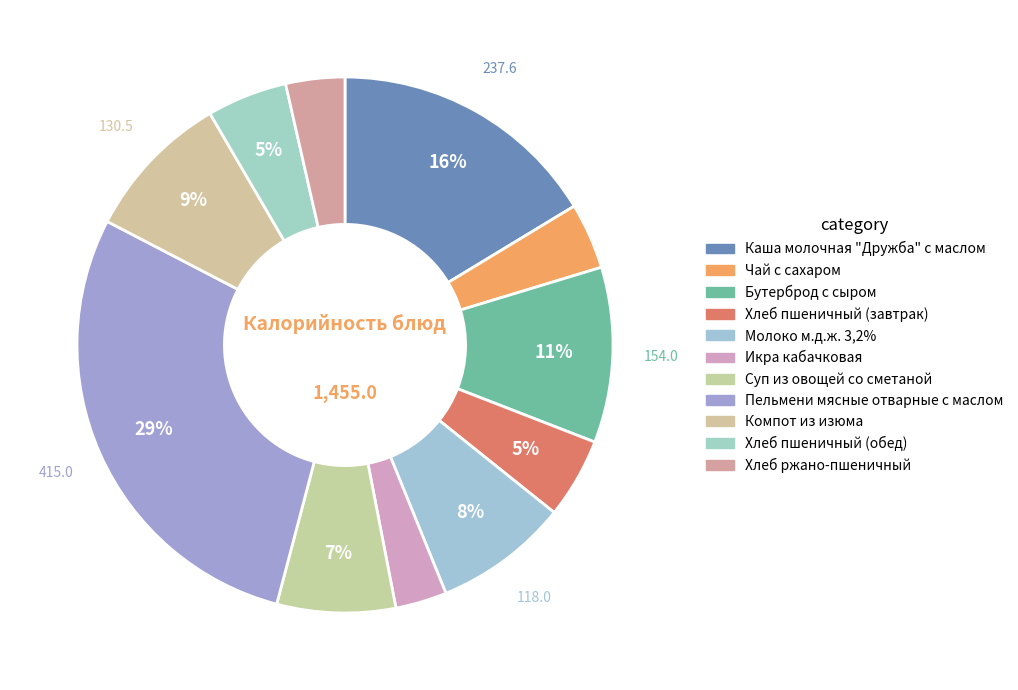

Is there a majority slice in this chart?

No